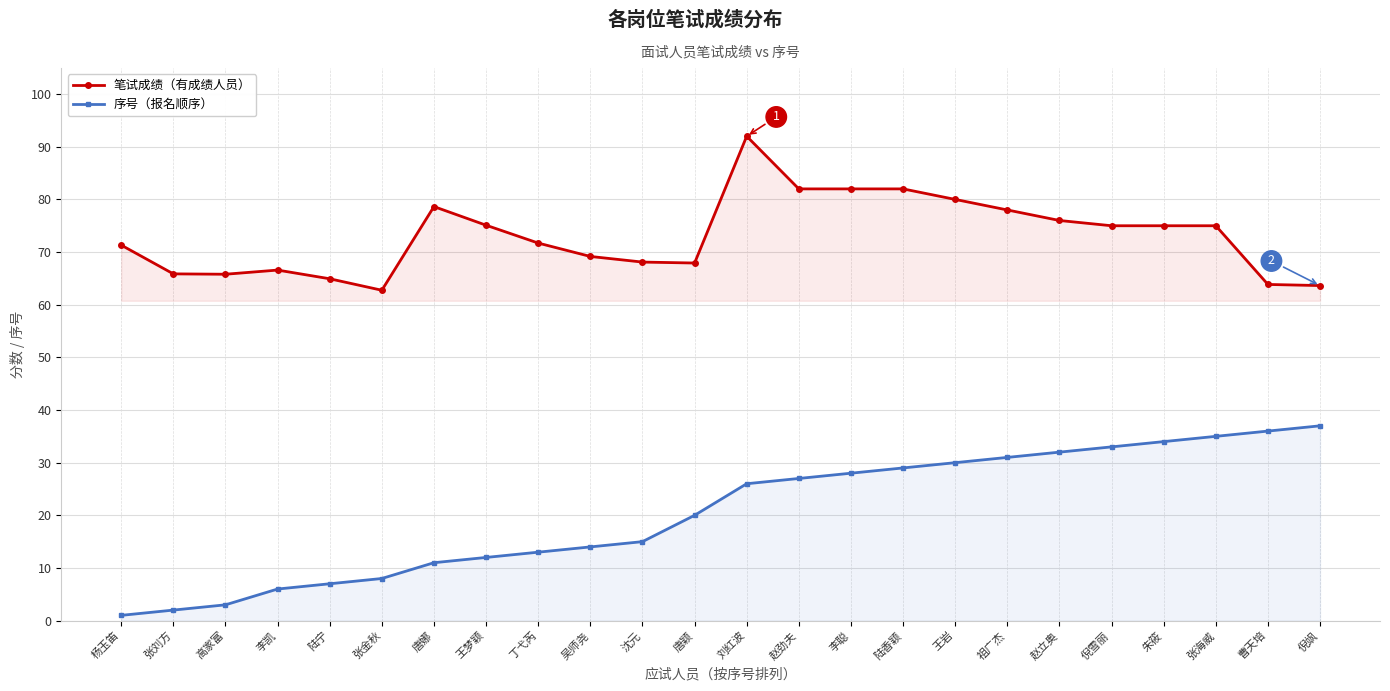

What is the difference between the maximum and minimum values in the 序号（报名顺序） series?

36.0